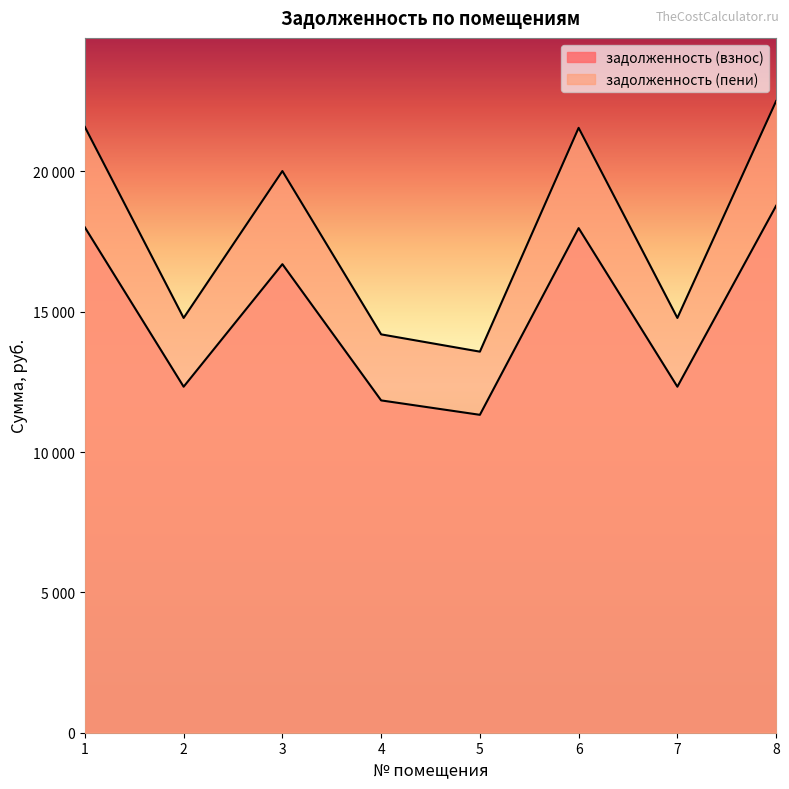

In задолженность (пени), how many points are higher than both neighbors (excluding endpoints)?

2